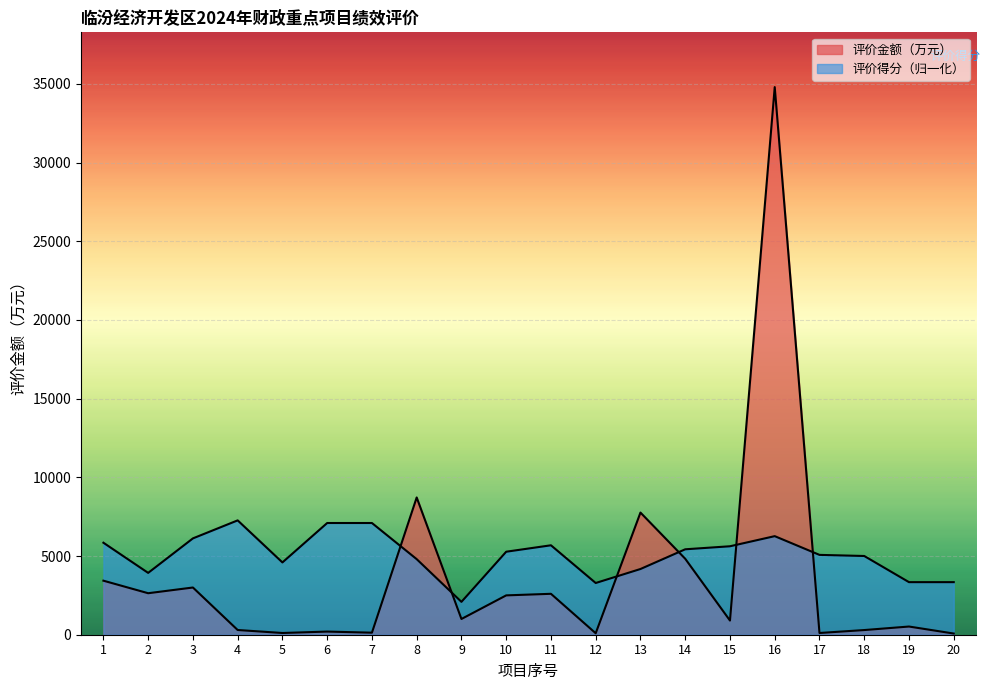

How many lines are shown in the chart?

2